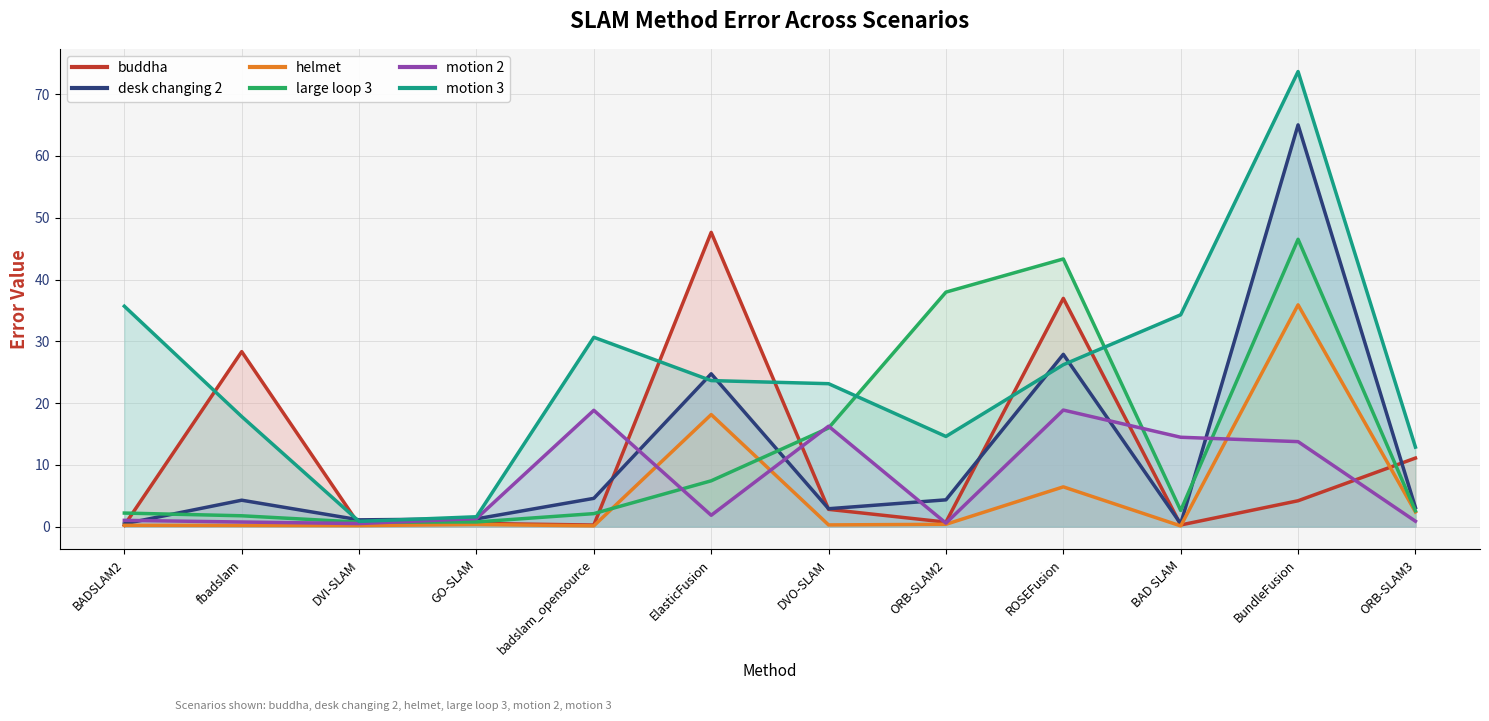

What is the sum of the helmet values at BundleFusion and GO-SLAM?

36.2